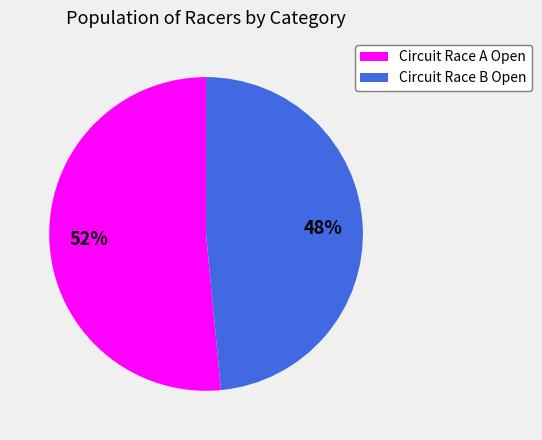

Which category has the biggest portion of the pie?

Circuit Race A Open